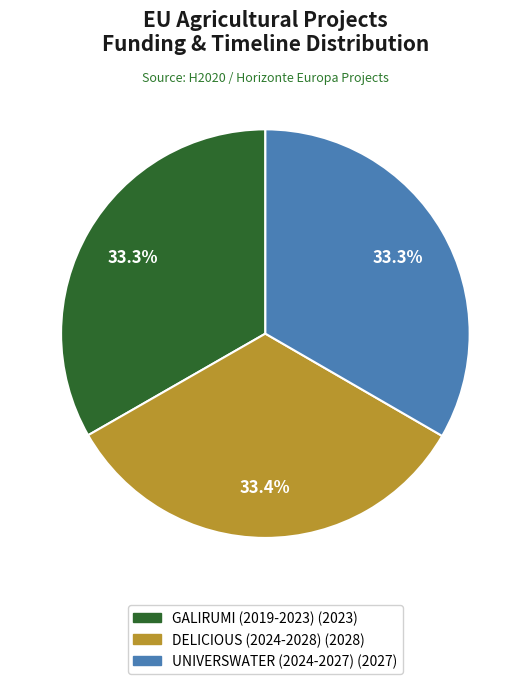

Count the number of slices in the pie.

3